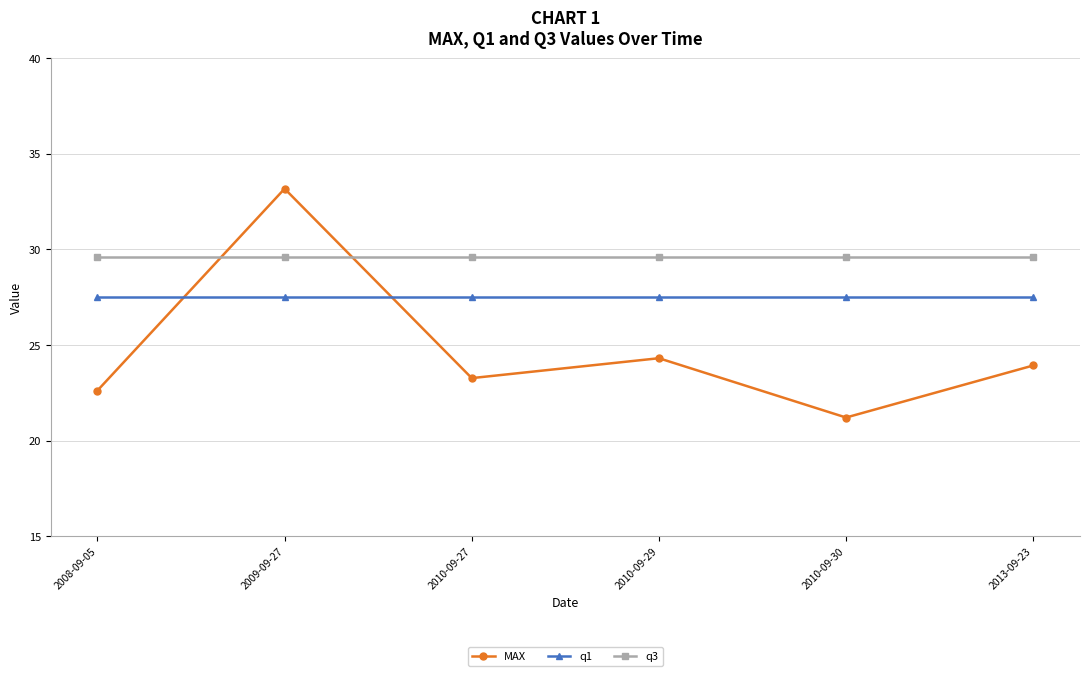

What is the difference between the highest and lowest values at 2010-09-27?

6.4